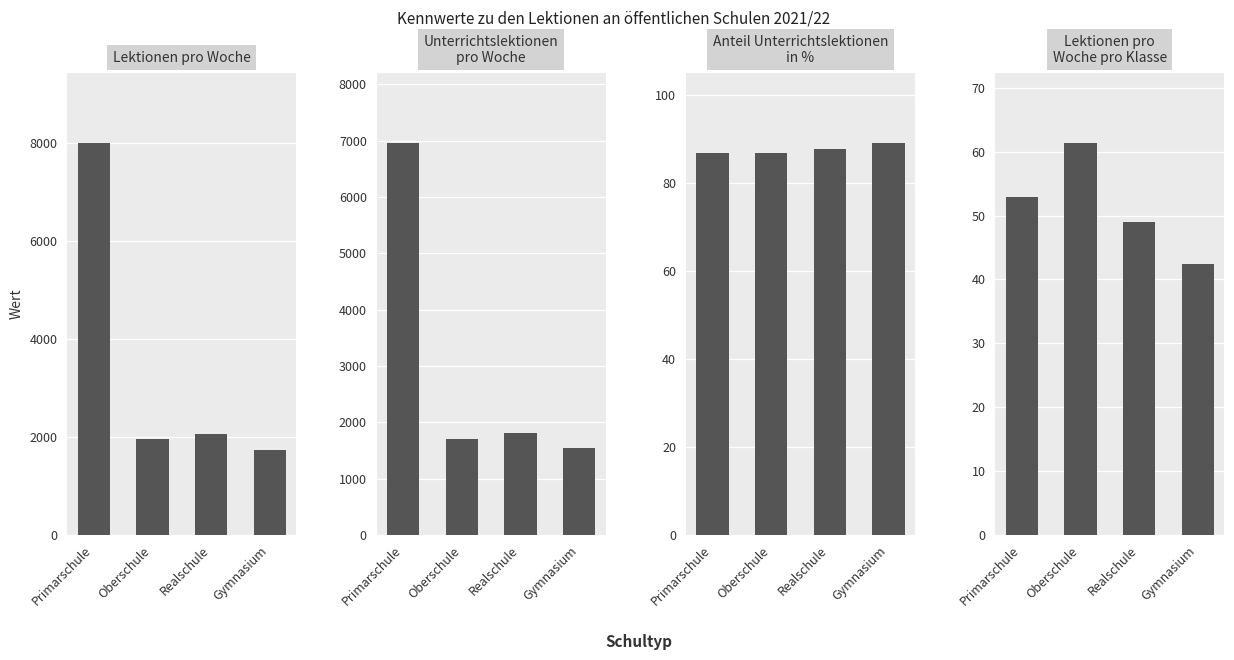

How many bars are there in each group?

4